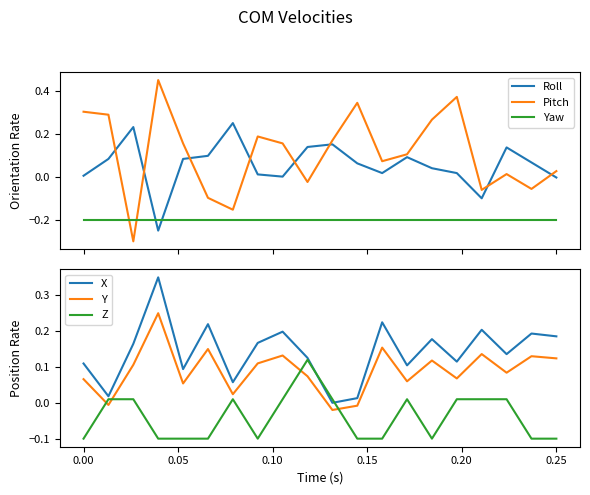

True or false: Roll and Pitch cross at least once.

True